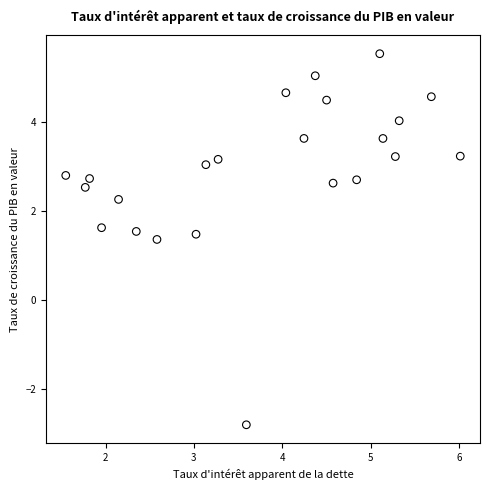

What Y value in the scatter plot is closest to 1?

1.4